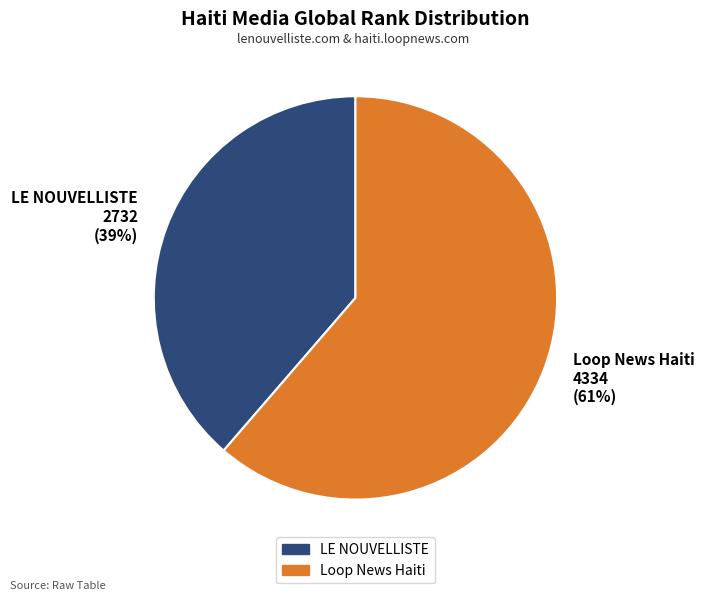

The LE NOUVELLISTE slice represents 53% of the pie. True or false?

False